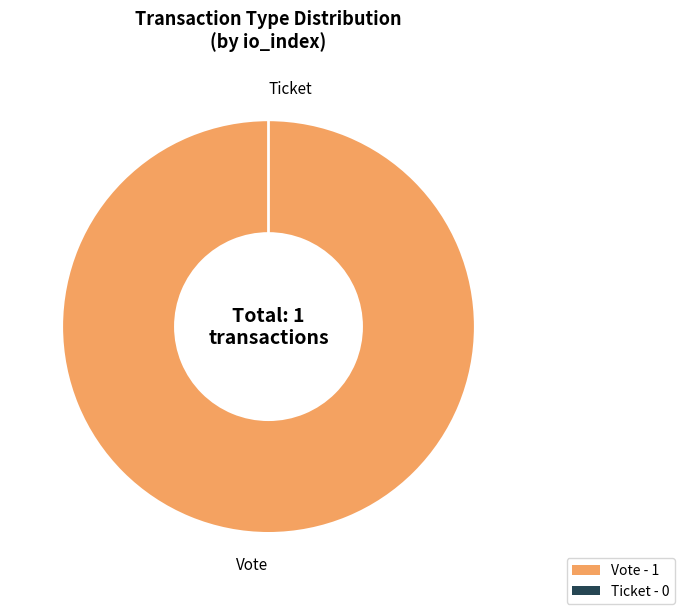

Which slice is the smallest?

Ticket